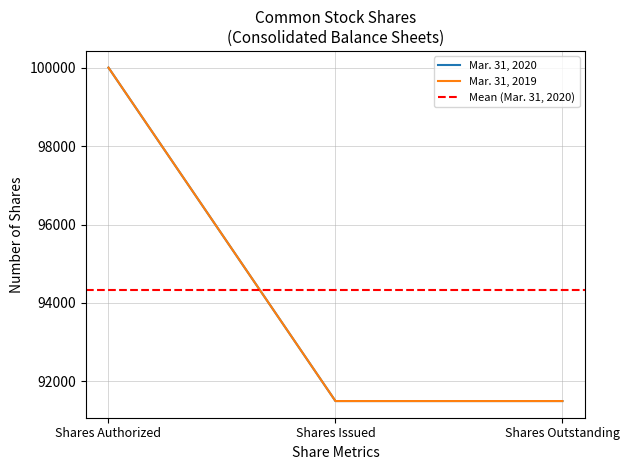

Count the number of categories in the chart.

3